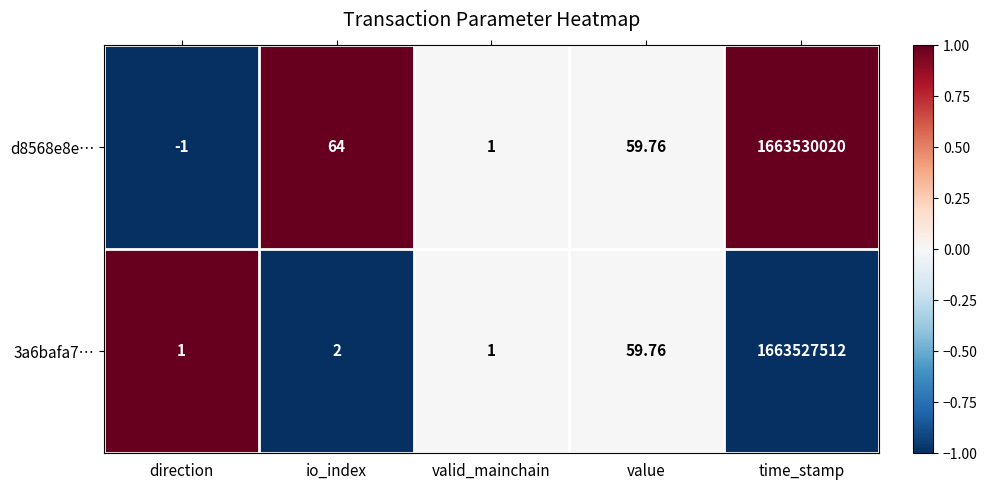

Rank the series by their maximum value, from lowest to highest.

3a6bafa7…, d8568e8e…